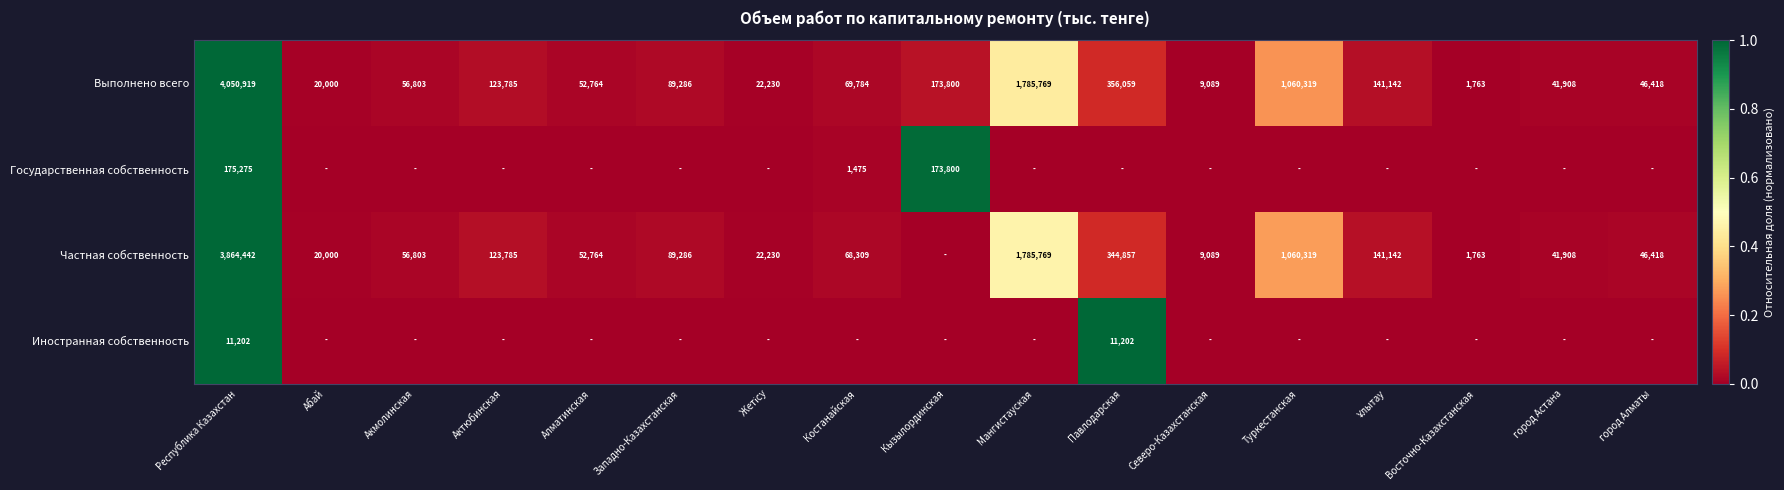

What is the spread (max minus min) of values at Туркестанская?

0.3